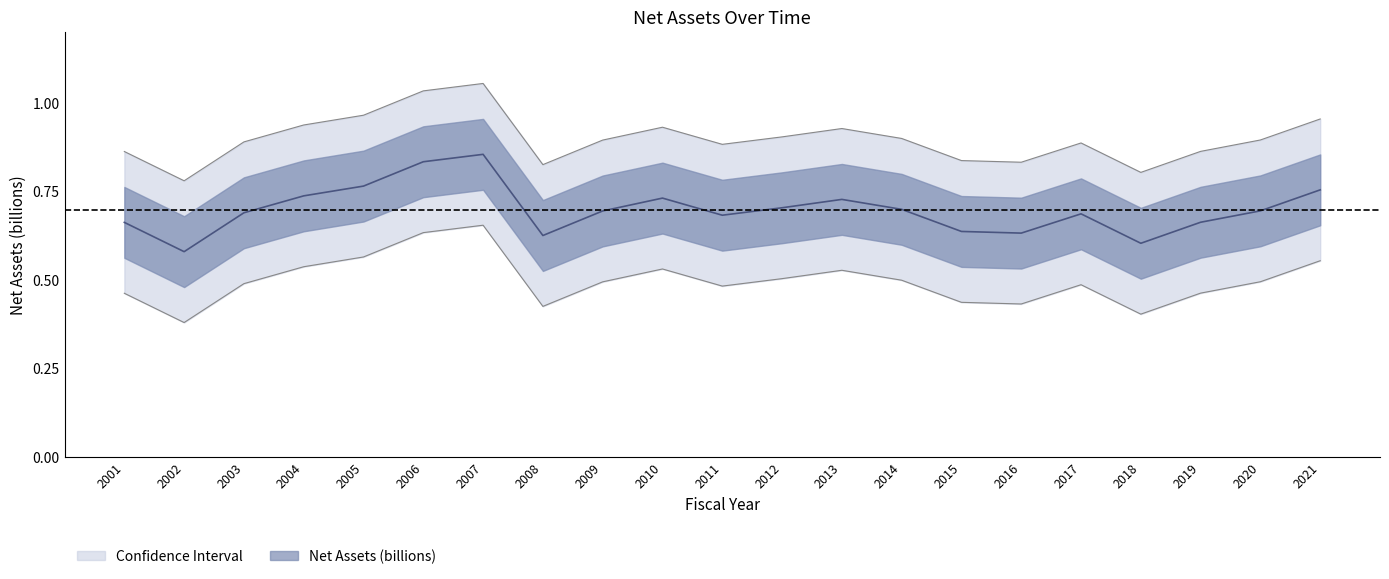

List the labels in order of value, smallest first.

2002, 2018, 2008, 2016, 2015, 2001, 2019, 2011, 2017, 2003, 2009, 2020, 2014, 2012, 2013, 2010, 2004, 2021, 2005, 2006, 2007